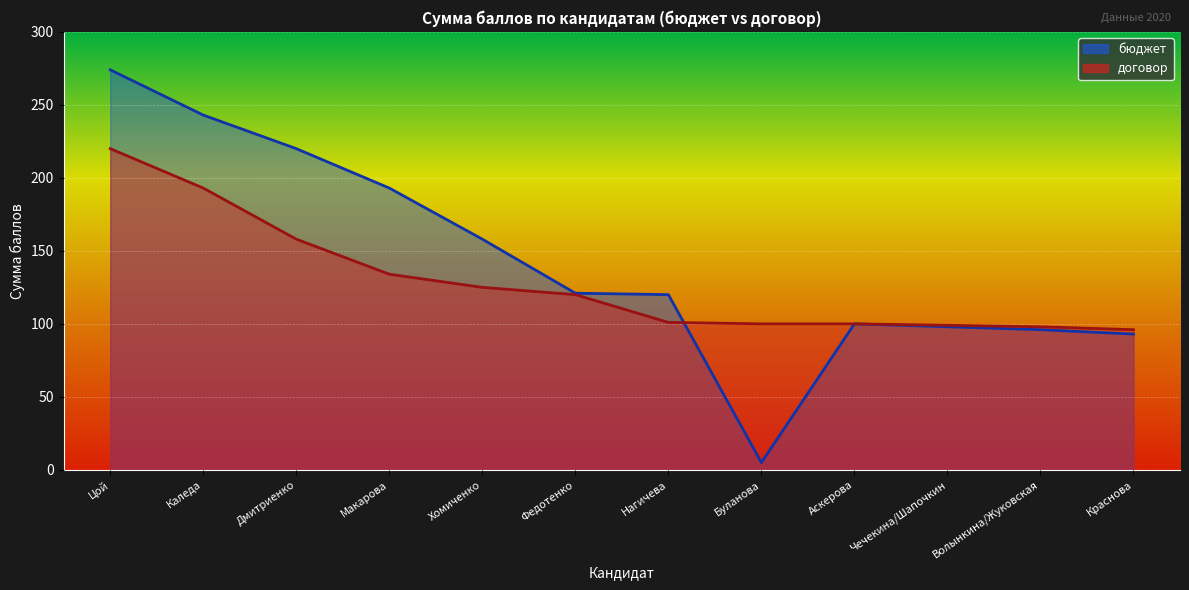

Rank the series at Цой from highest to lowest value.

бюджет, договор